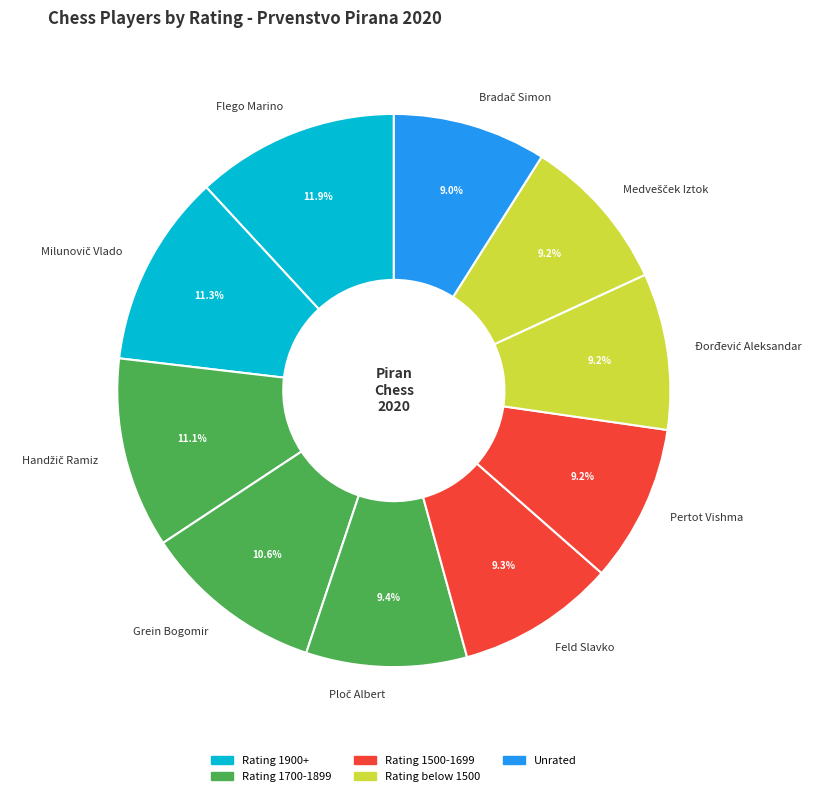

Is there any slice that represents more than half of the pie?

No